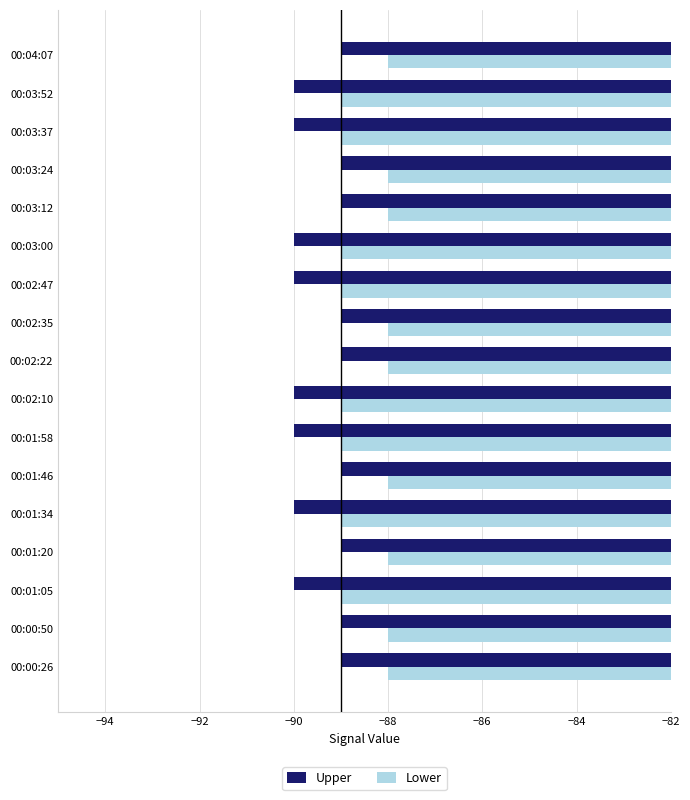

What is the minimum value for Upper?

-90